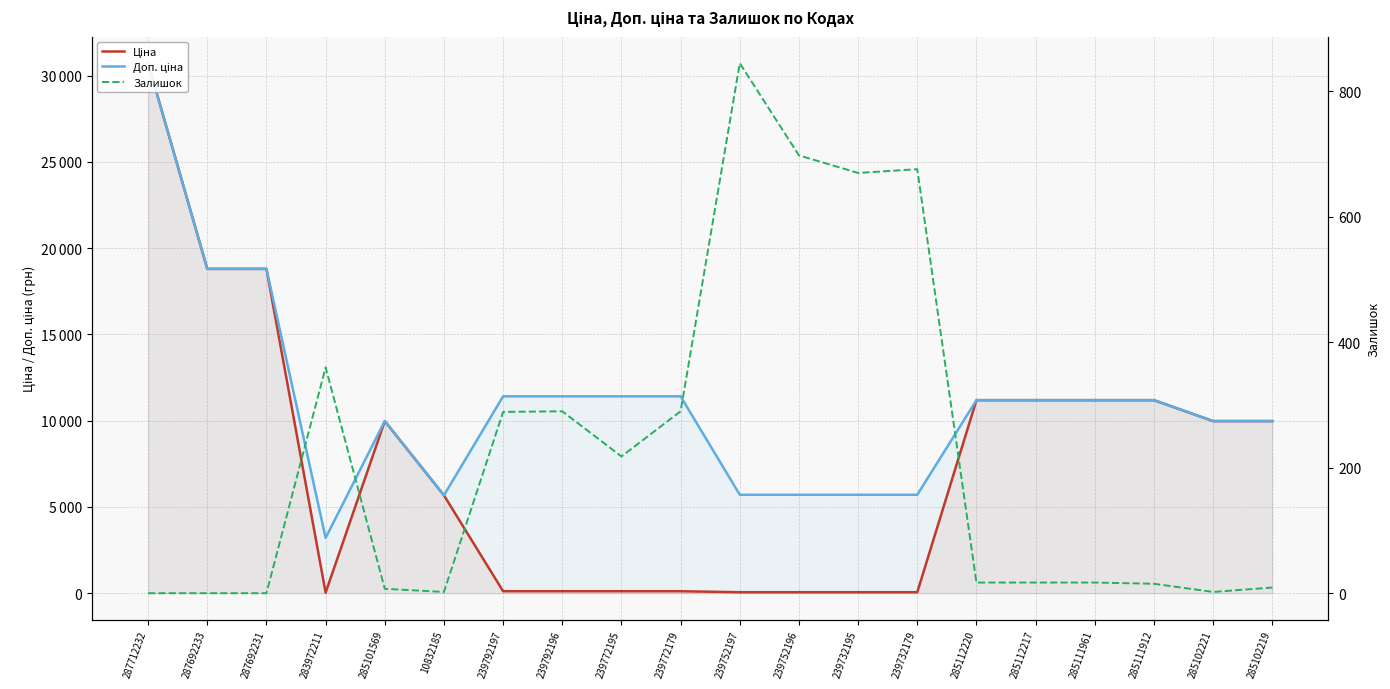

What is the maximum value for Залишок?

845.0